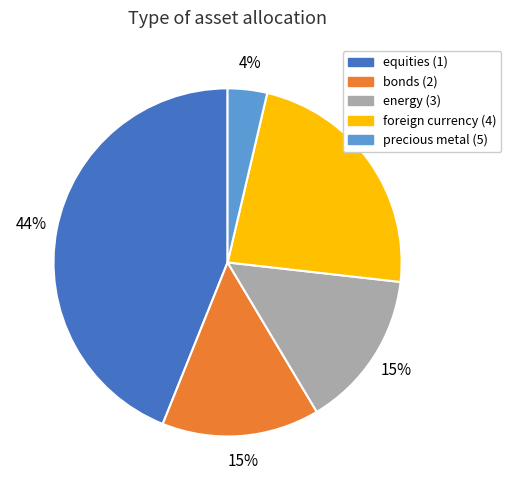

To the nearest percent, what is the difference between the equities (1) and precious metal (5) slice percentages?

40%